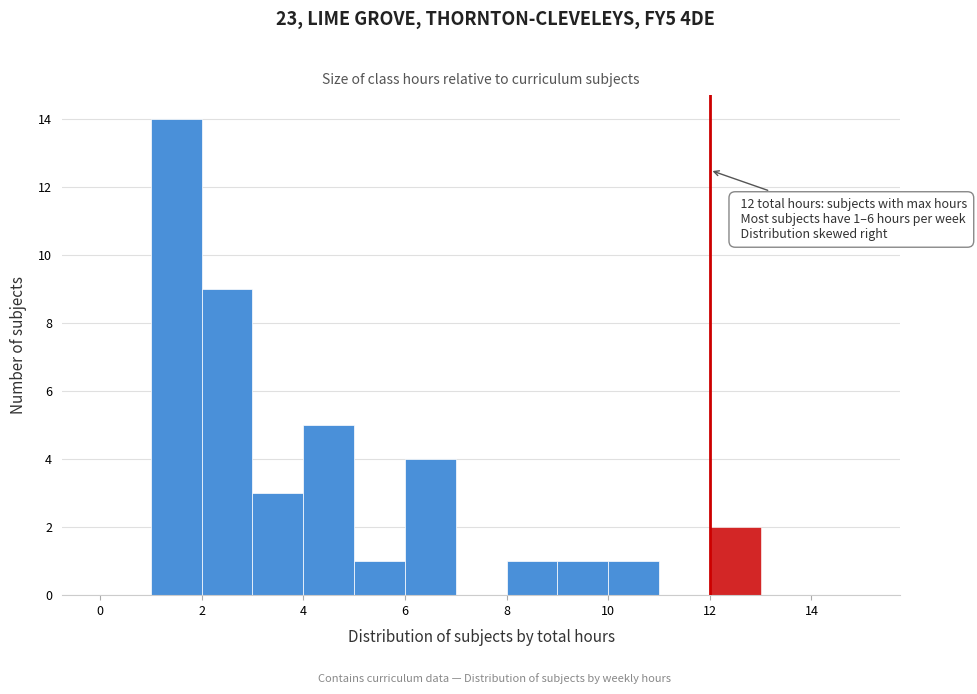

Over which range of the x-axis is the bar tallest?

1 to 2